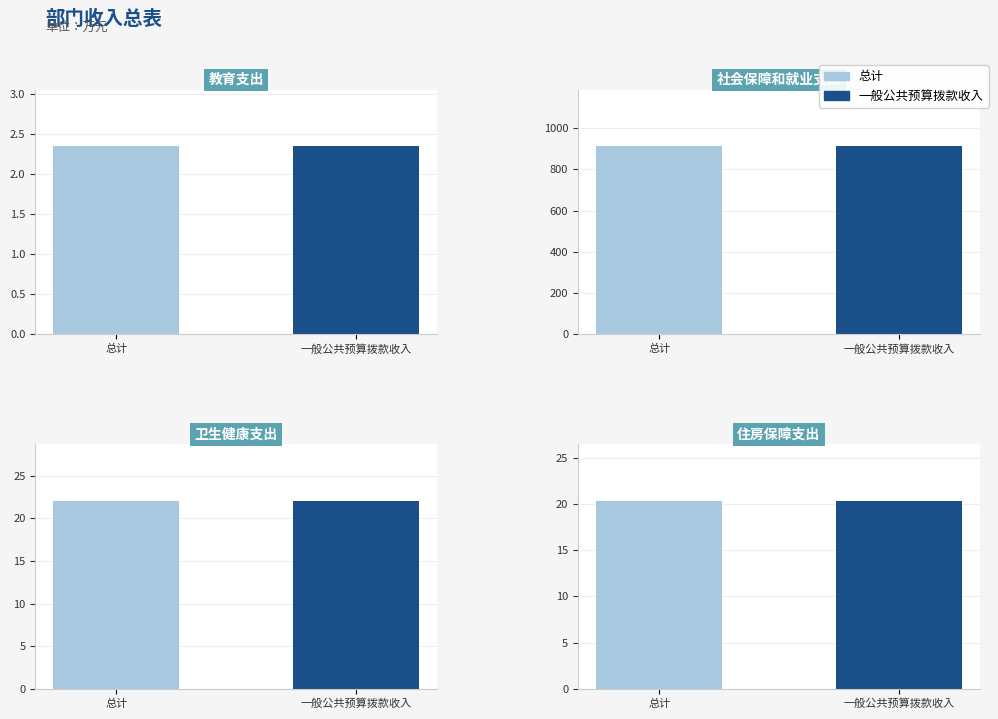

What position from the right is 住房保障支出?

1